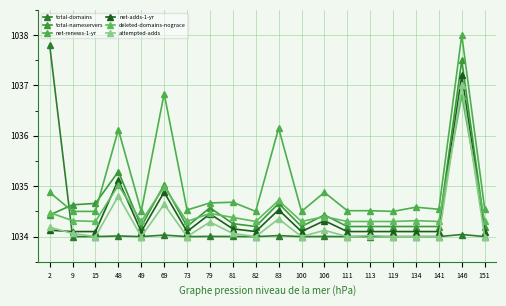

What is the highest value of the attempted-adds series?

1037.0